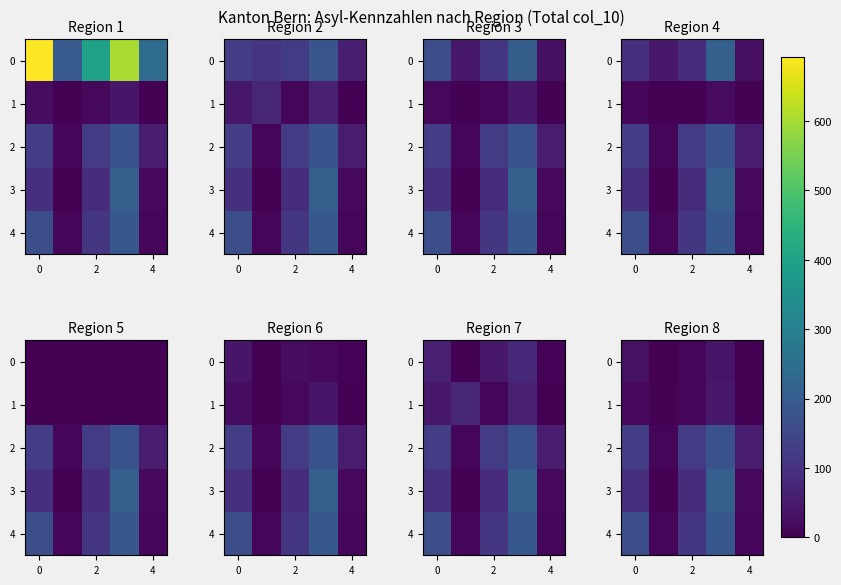

List the series in order of their peak value, lowest first.

0, 1, 2, 4, 3